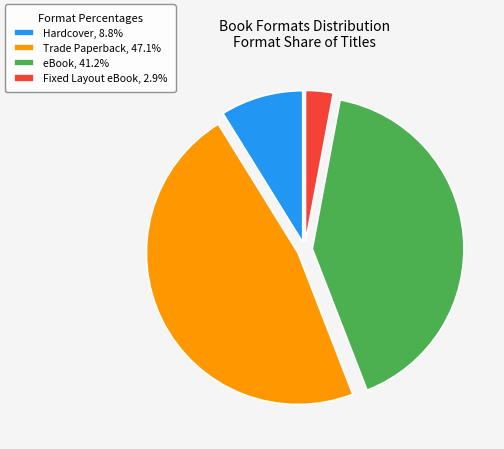

What is the smallest slice in the pie chart?

Fixed Layout eBook